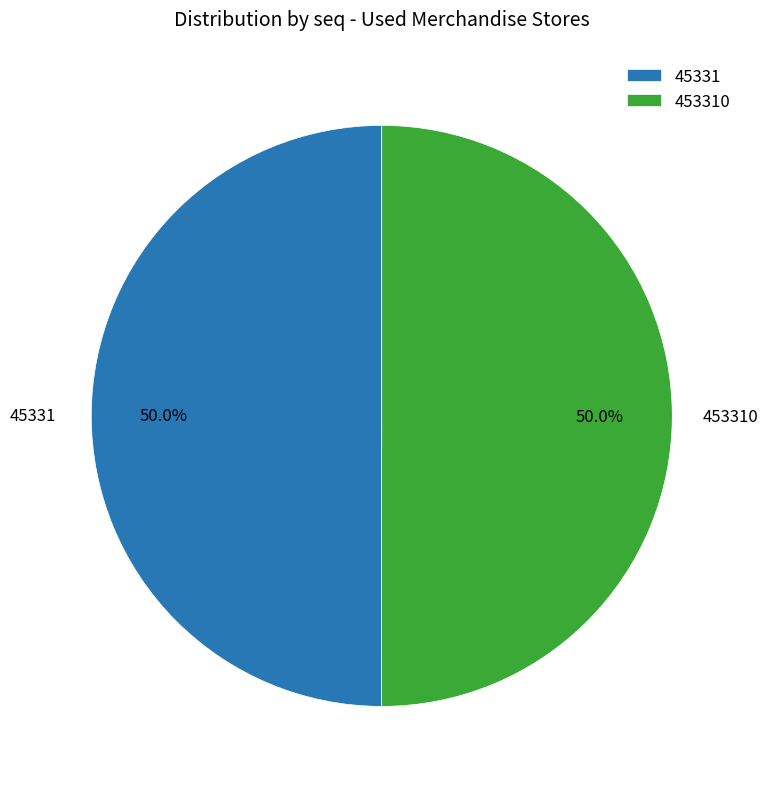

How many slices are in this pie chart?

2